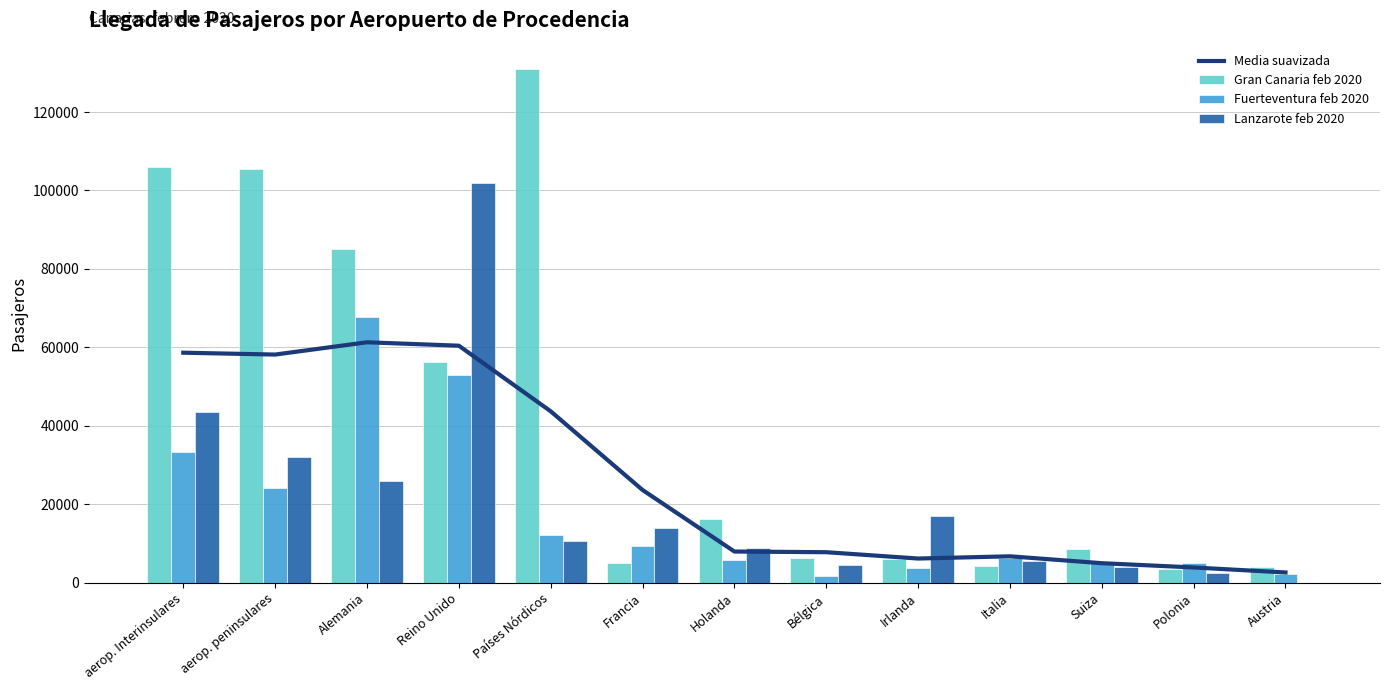

Which series changed the most between aerop. peninsulares and Polonia?

Gran Canaria feb 2020